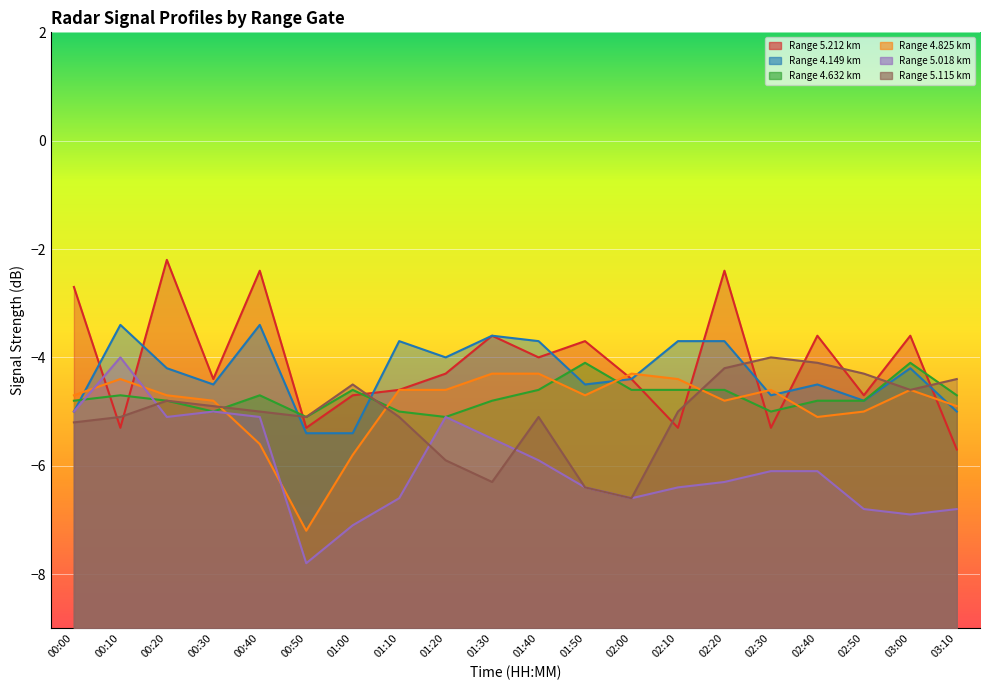

At 00:00, list the series in order from largest to smallest.

5.212, 4.825, 4.632, 4.149, 5.018, 5.115